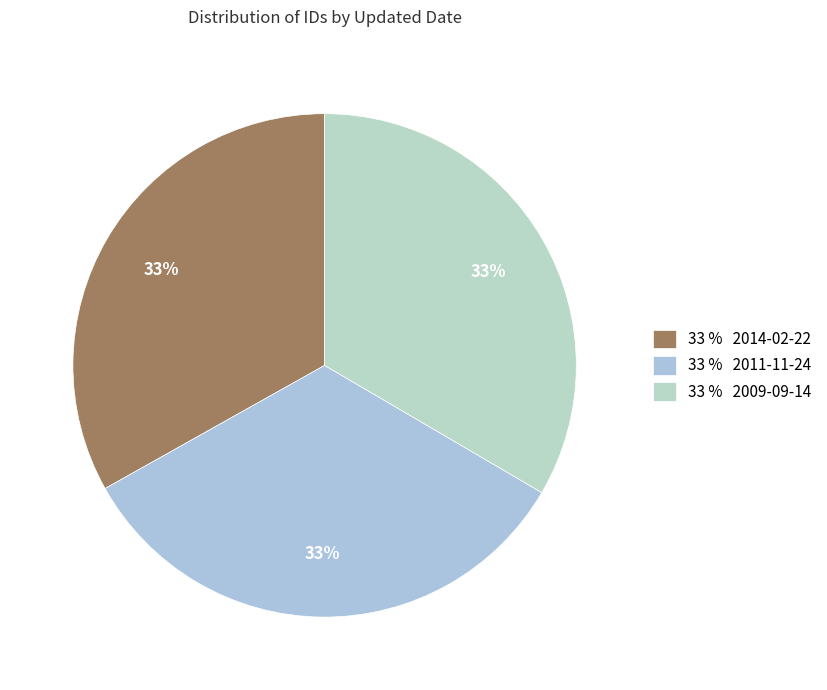

How many slices are in this pie chart?

3